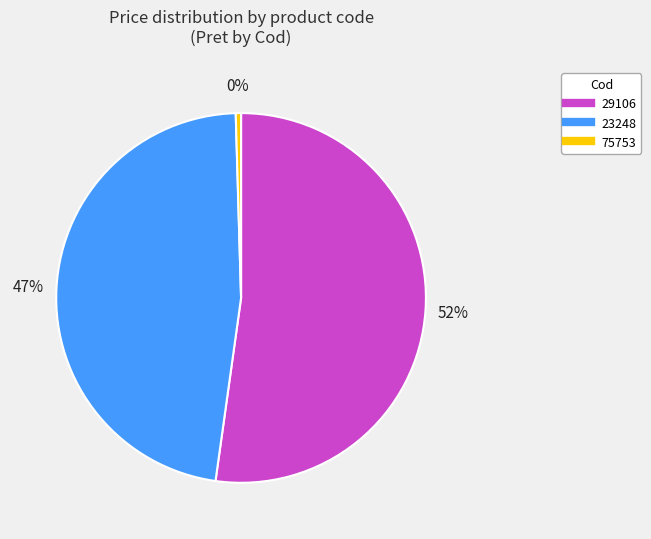

Does any single category account for the majority?

Yes